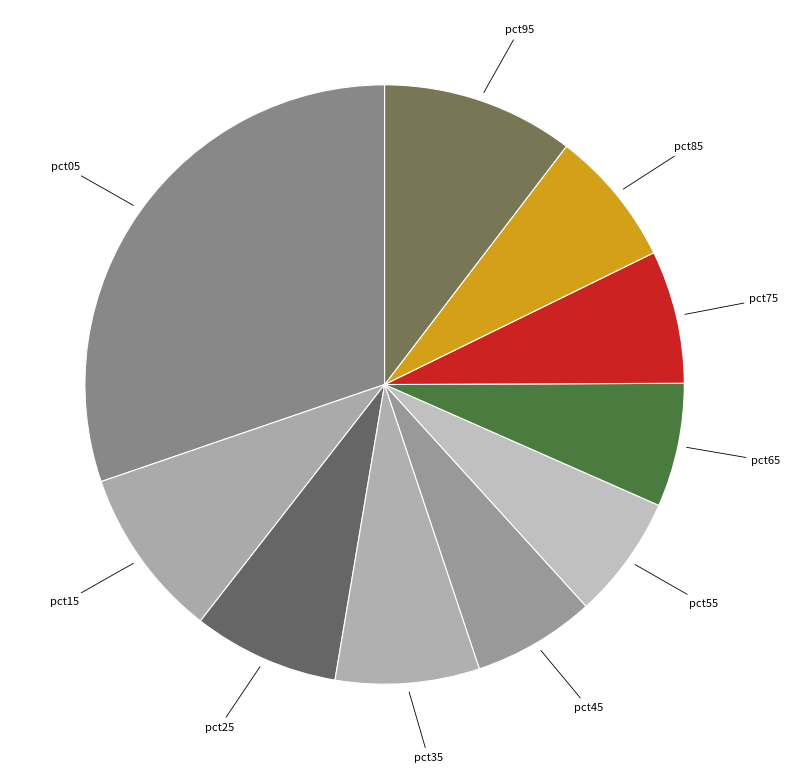

Count the number of slices in the pie.

10